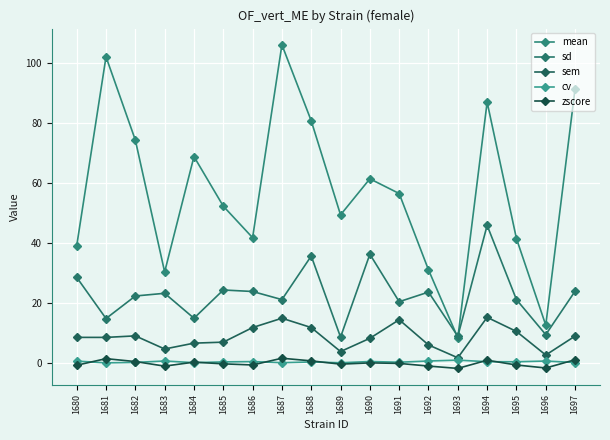

True or false: sem and zscore intersect in this chart.

False